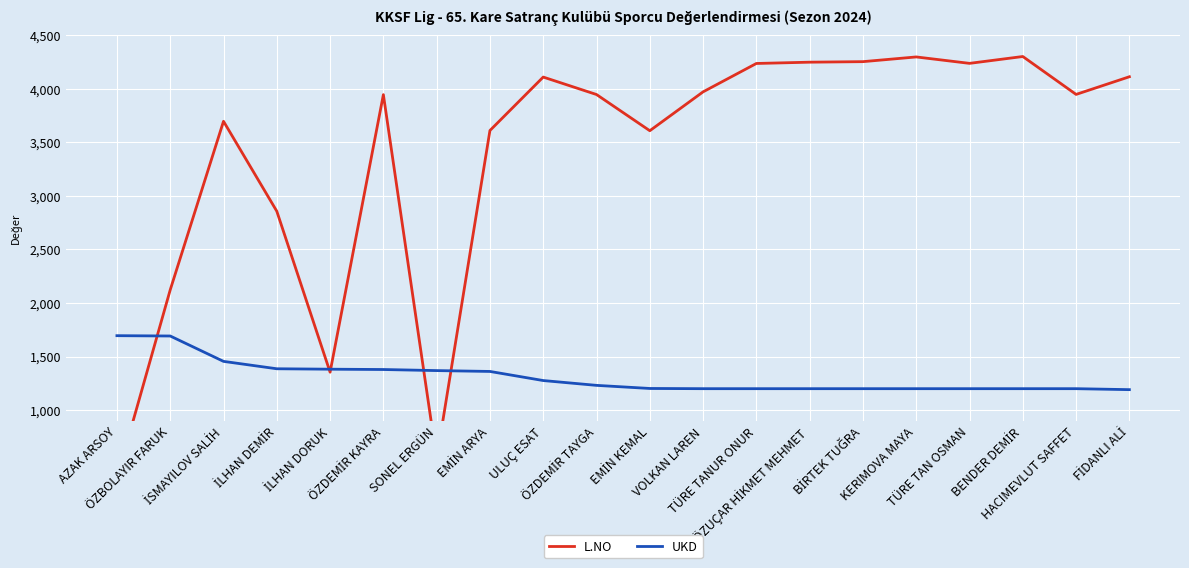

What is the average value of the UKD series?

1311